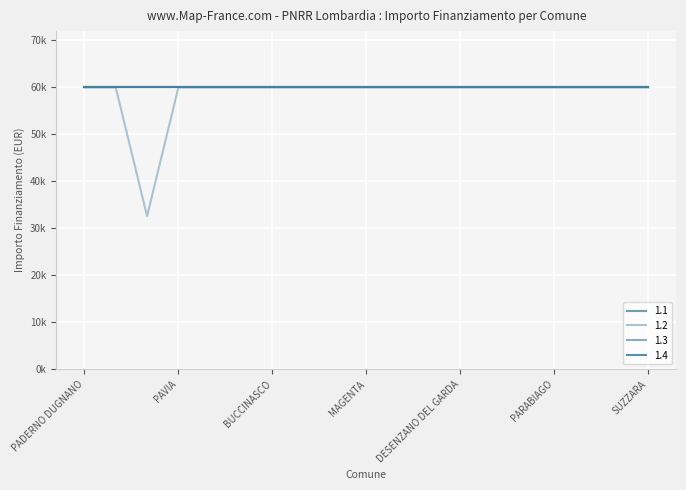

True or false: 1.4 and 1.3 intersect in this chart.

False